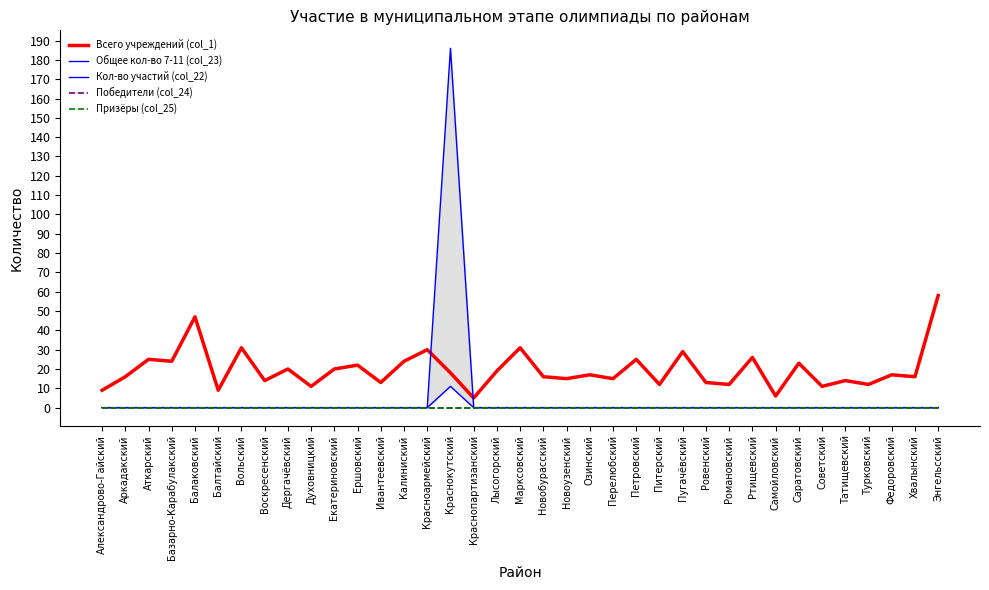

At how many categories does at least one series exceed 72?

1